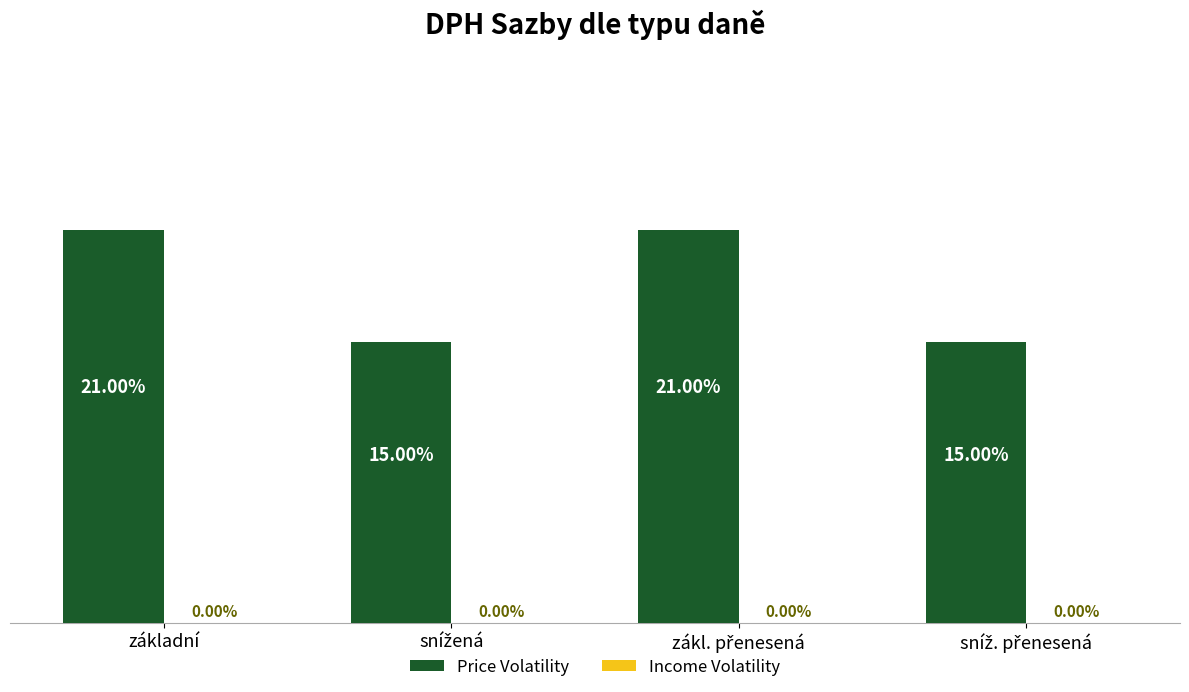

Which category has the highest value across all series?

základní